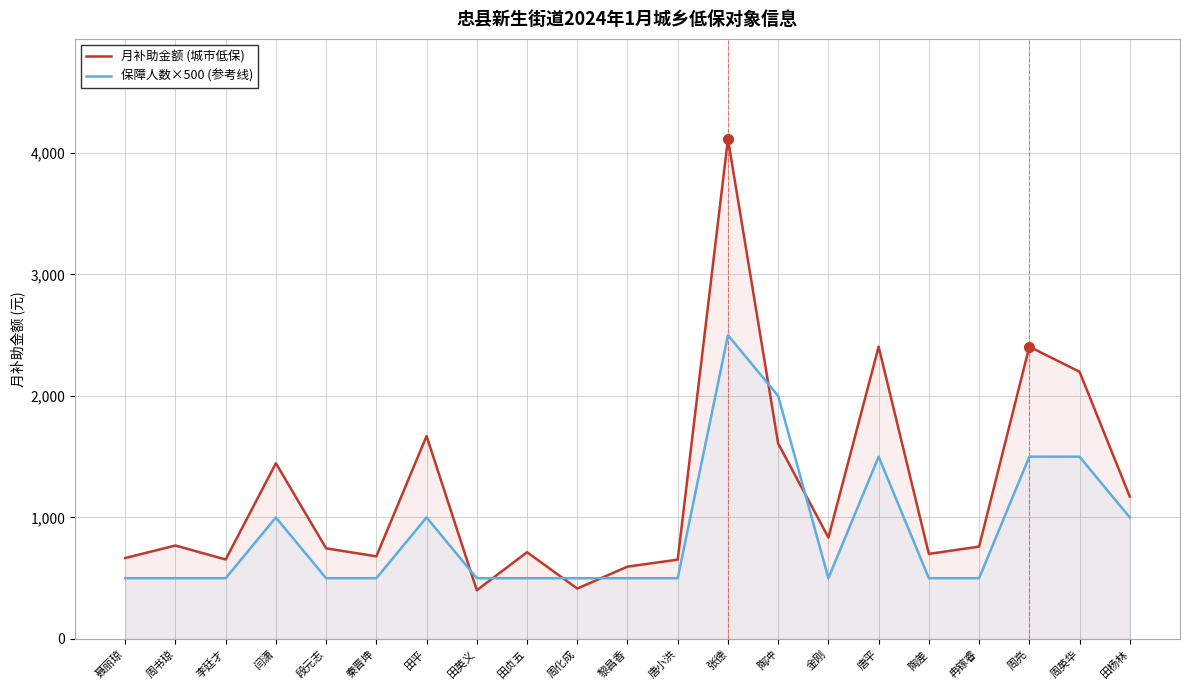

Which series has the largest total across all categories?

月补助金额 (城市低保)